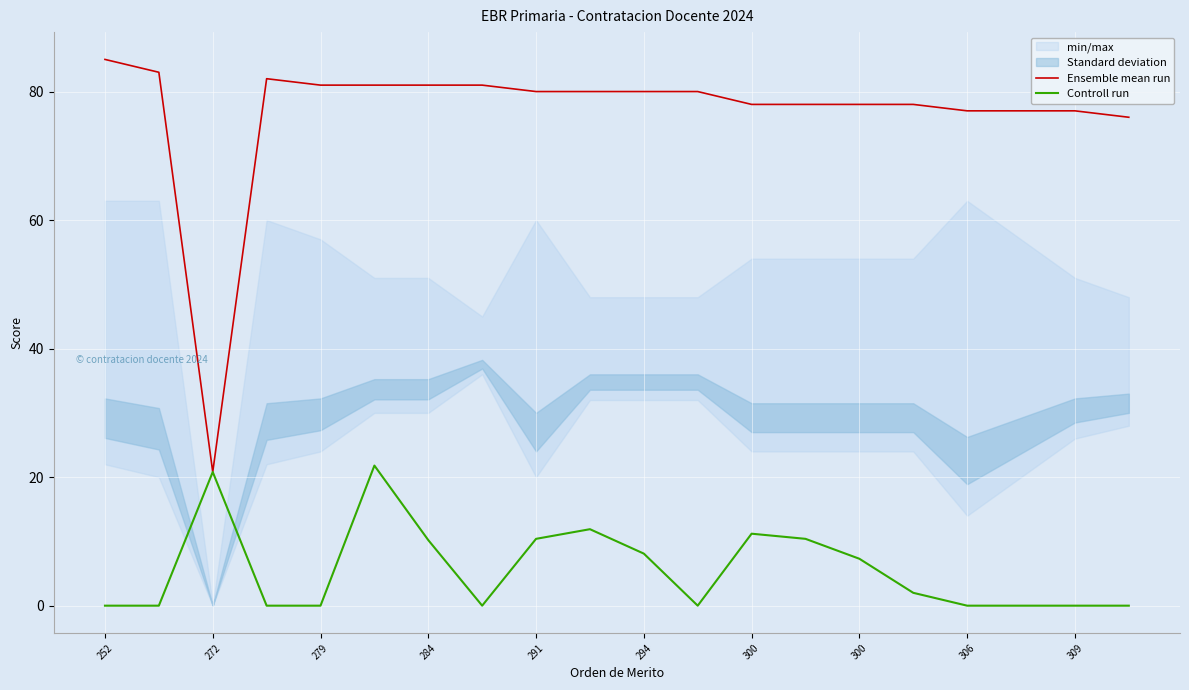

Reading right to left, extract all data points from this chart.

Ensemble mean run: 76.0	77.0	77.0	77.0	78.0	78.0	78.0	78.0	80.0	80.0	80.0	80.0	81.0	81.0	81.0	81.0	82.0	20.8	83.0	85.0
Controll run: 0.0	0.0	0.0	0.0	2.0	7.3	10.4	11.2	0.0	8.1	11.9	10.4	0.0	10.2	21.8	0.0	0.0	20.8	0.0	0.0